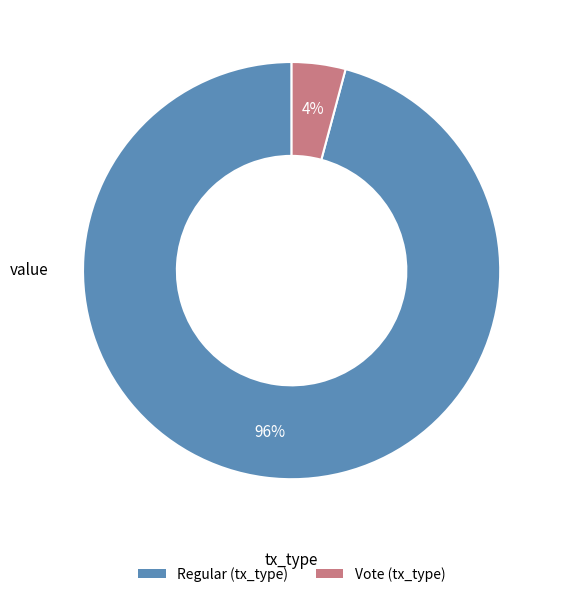

To the nearest percent, what is the average slice percentage?

50%